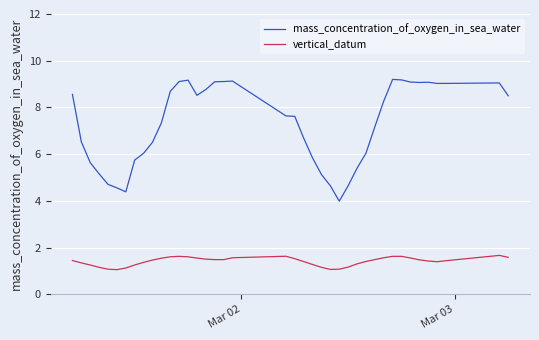

List the series in order of their overall mean, highest first.

mass_concentration_of_oxygen_in_sea_water, vertical_datum